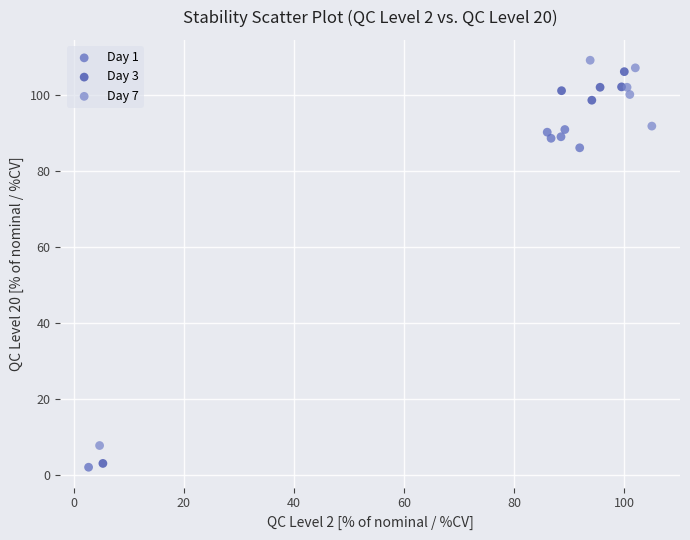

What are all the series names shown in the legend?

Day 1, Day 3, Day 7